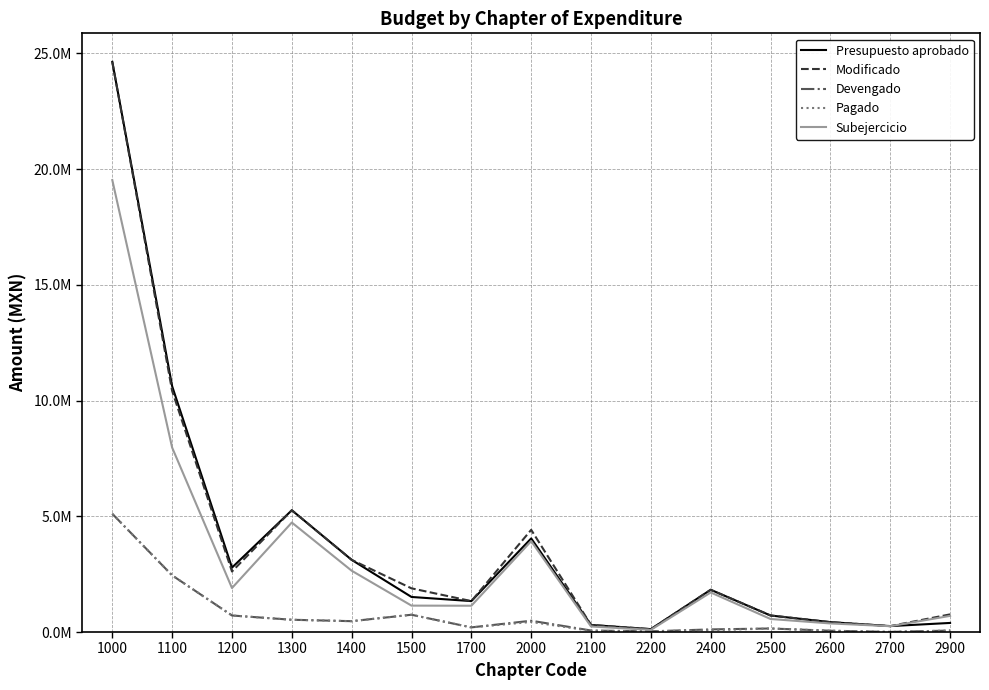

True or false: Presupuesto aprobado has more than 0 interior local peaks.

True